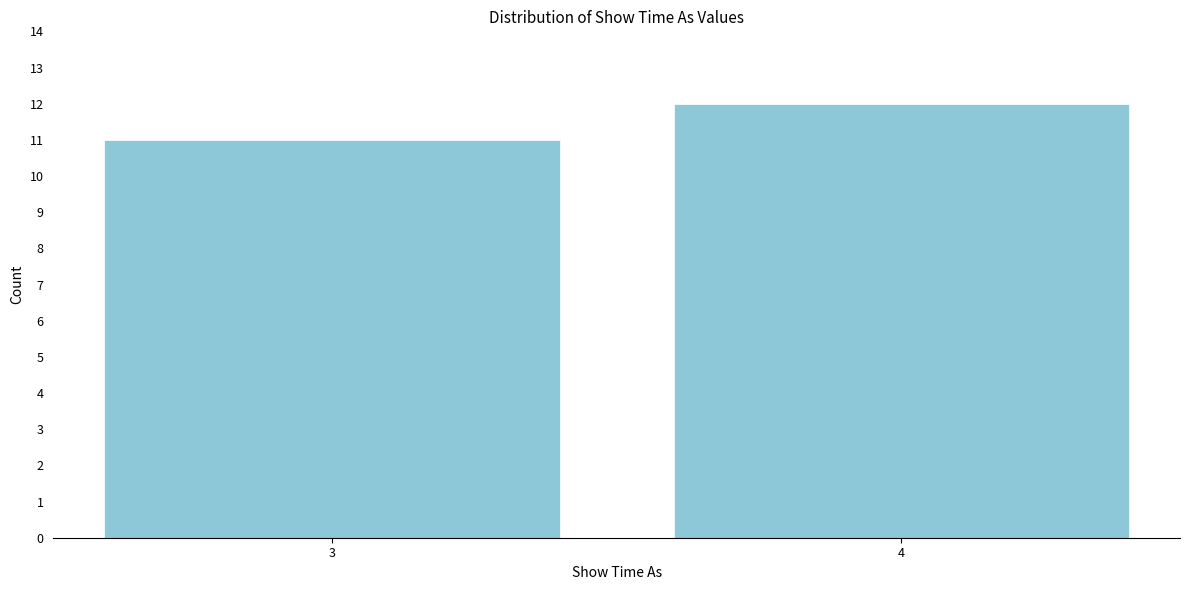

Reading left to right, extract all data points from this chart.

11	12